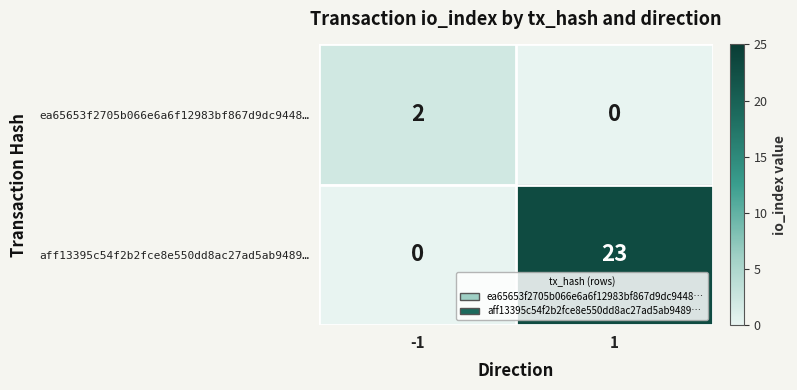

What is the highest value of the aff13395c54f2b2fce8e550dd8ac27ad5ab9489… series?

23